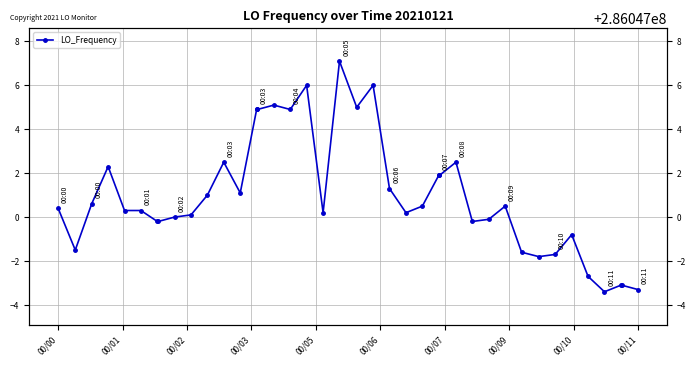

True or false: the data has more than 2 interior local peaks.

True